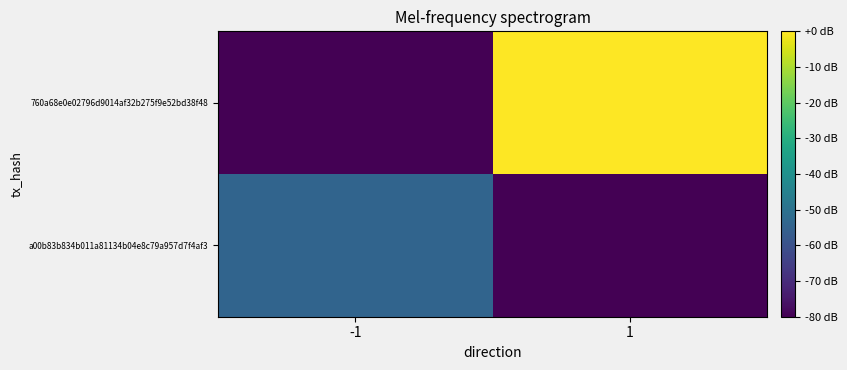

List the series in order of their peak value, highest first.

760a68e0e02796d9014af32b275f9e52bd38f48, a00b83b834b011a81134b04e8c79a957d7f4af3